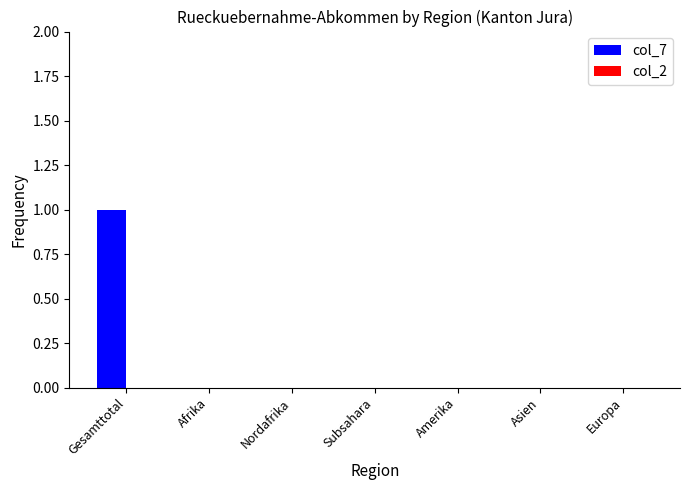

At which category does the chart reach its peak across all series?

Gesamttotal